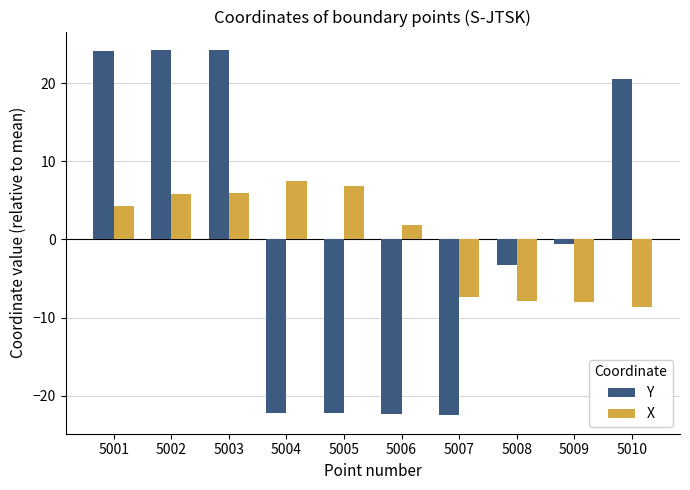

How many values in the X series are below 4?

5